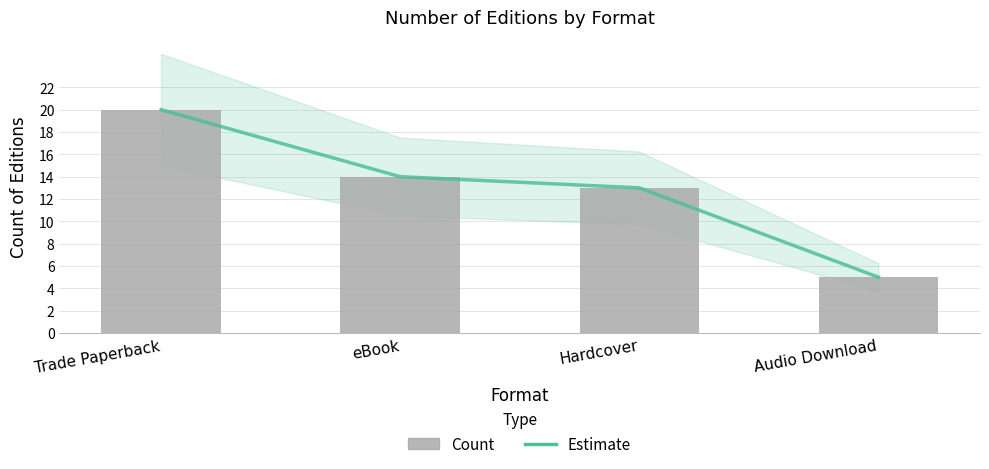

Is it true that Estimate equals 20 at Trade Paperback?

True